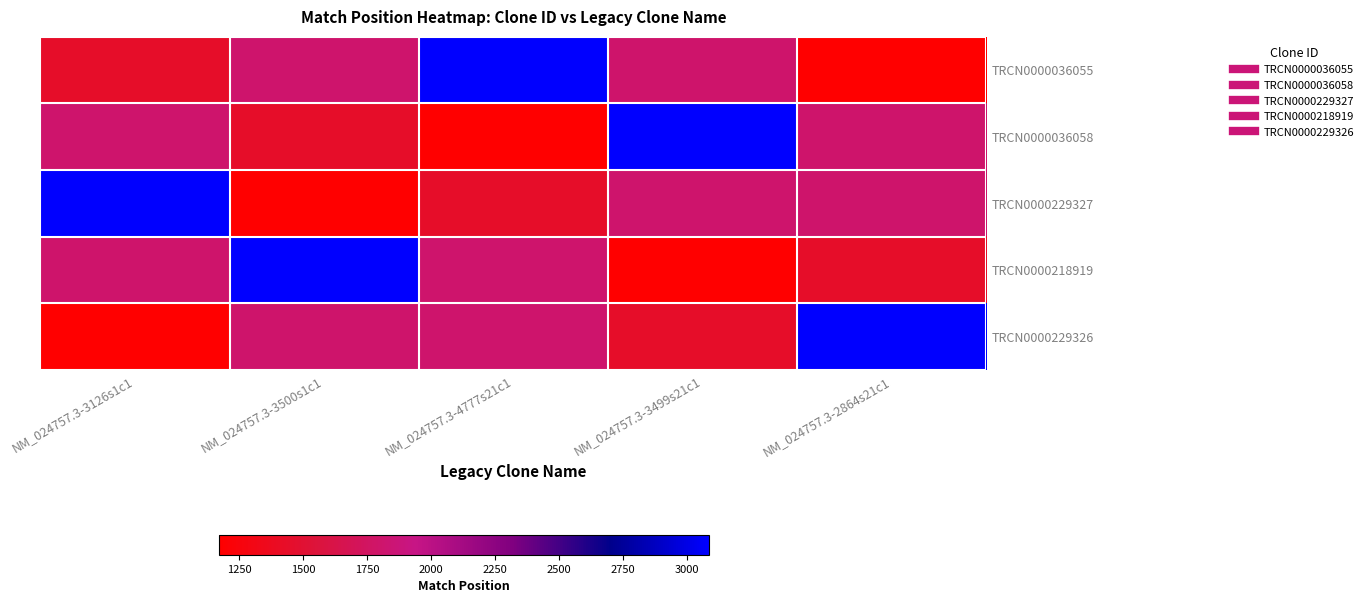

Between NM_024757.3-3500s1c1 and NM_024757.3-4777s21c1, which is larger?

NM_024757.3-4777s21c1